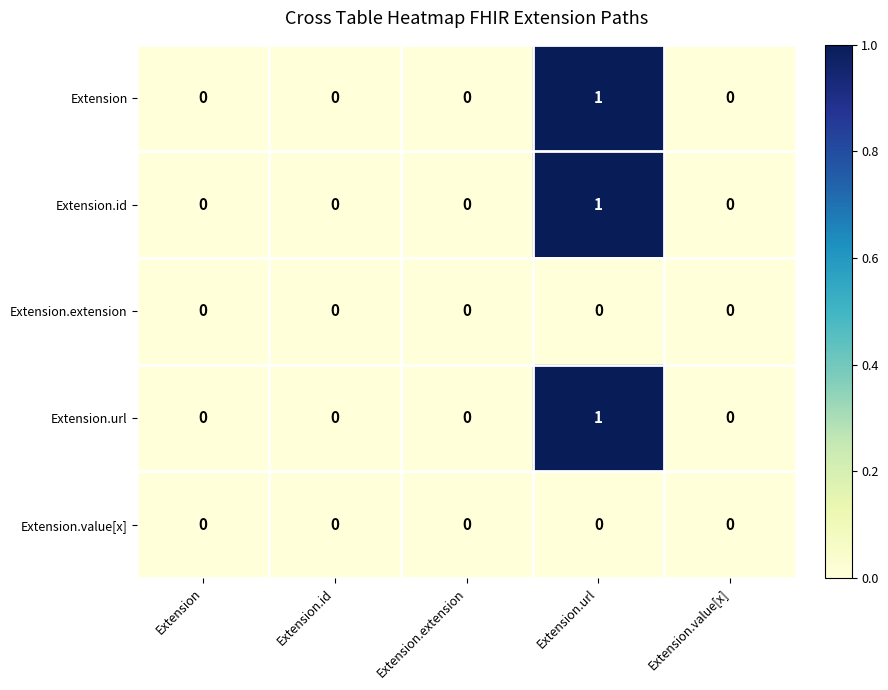

Which category has the highest value across all series?

Extension.url